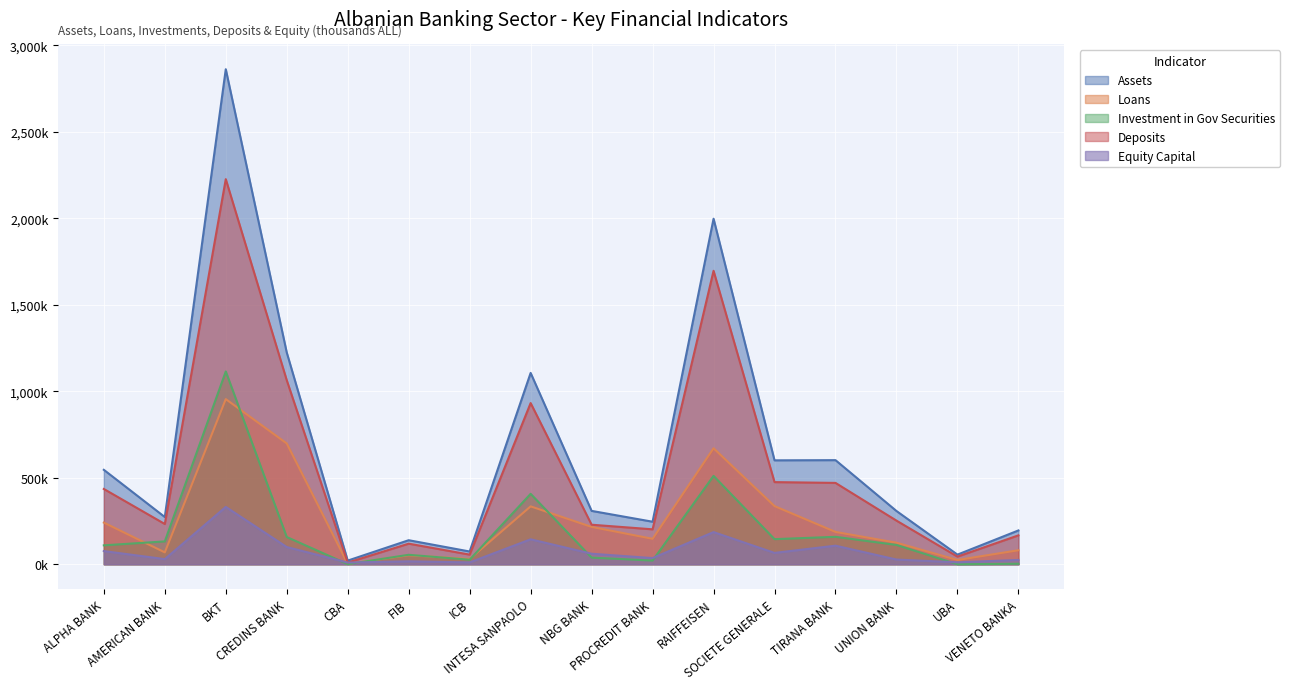

How many series are shown in this chart?

5